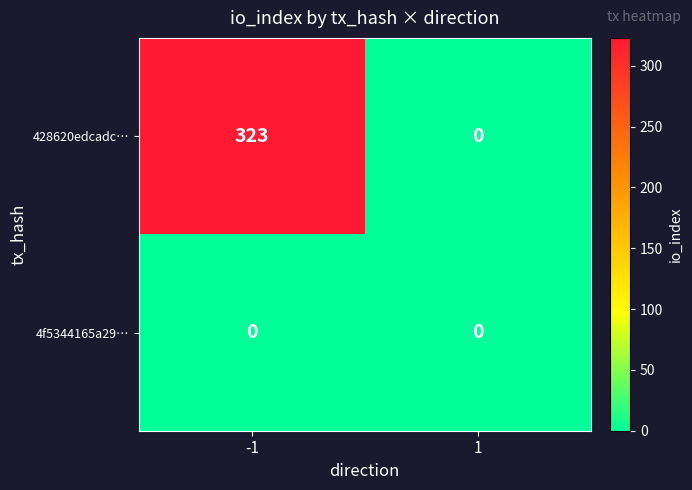

The value of 428620edcadc… at -1 is 323. True or false?

True